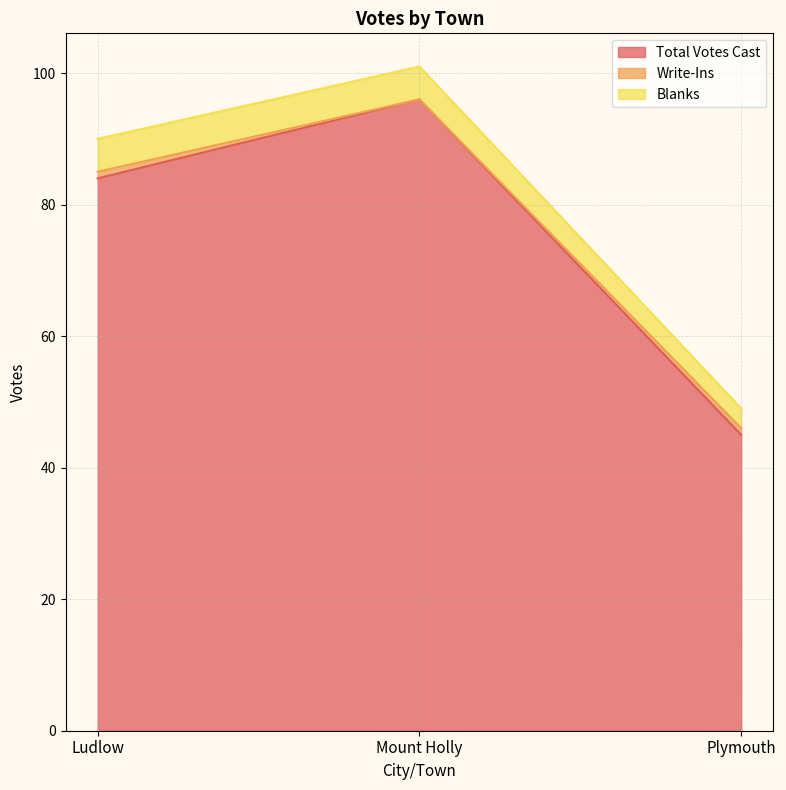

Reading left to right, extract all data points from this chart.

Total Votes Cast: 84	96	45
Write-Ins: 1	0	1
Blanks: 5	5	3